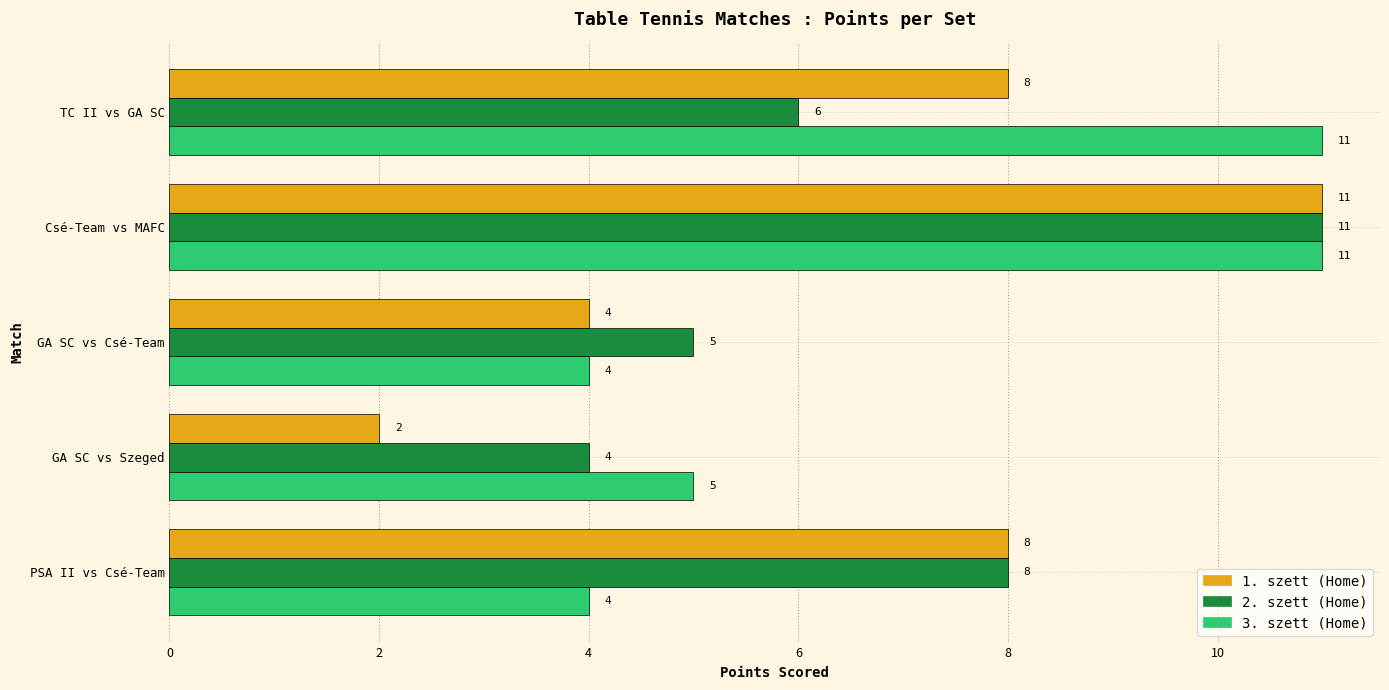

What is the difference between the second highest and minimum values in the 2. szett (Home) series?

4